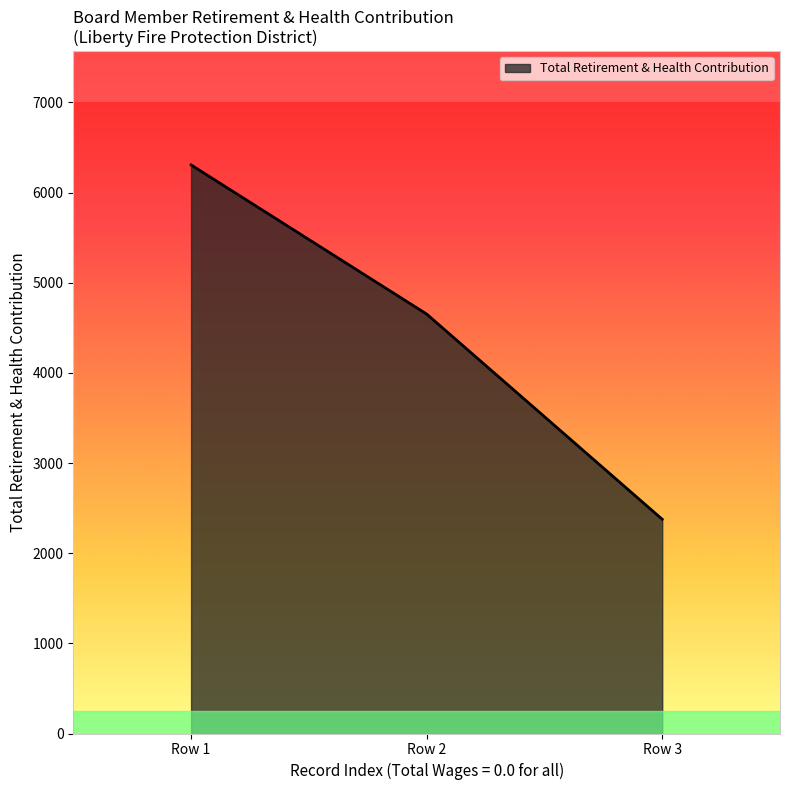

How many lines are shown in the chart?

1